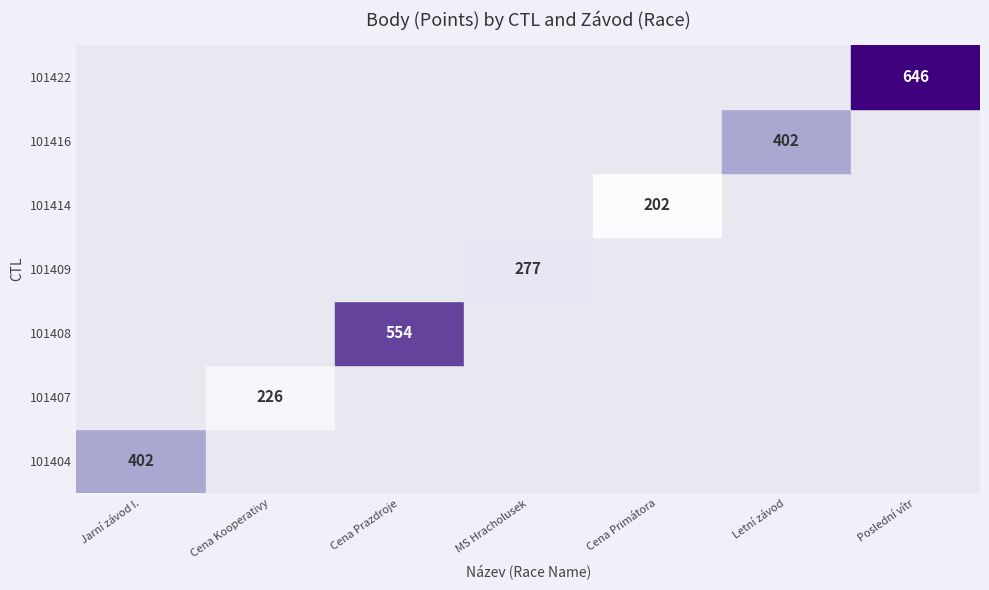

Is the value of 101404 at MS Hracholusek greater than the value of 101422 at Cena Primátora?

No